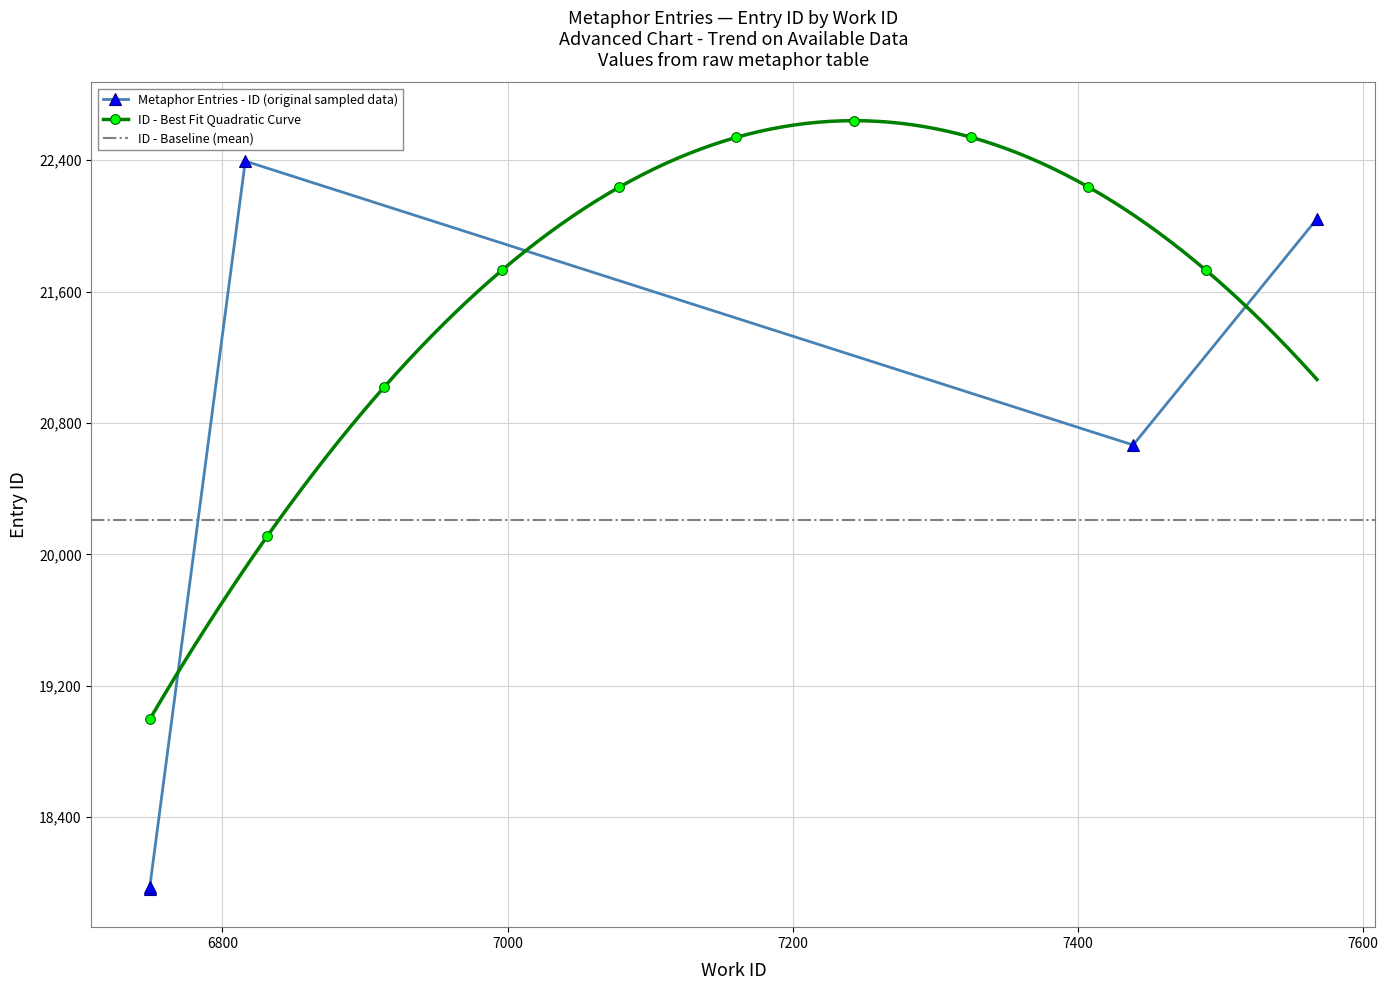

The value at 6749 is 17965. True or false?

True